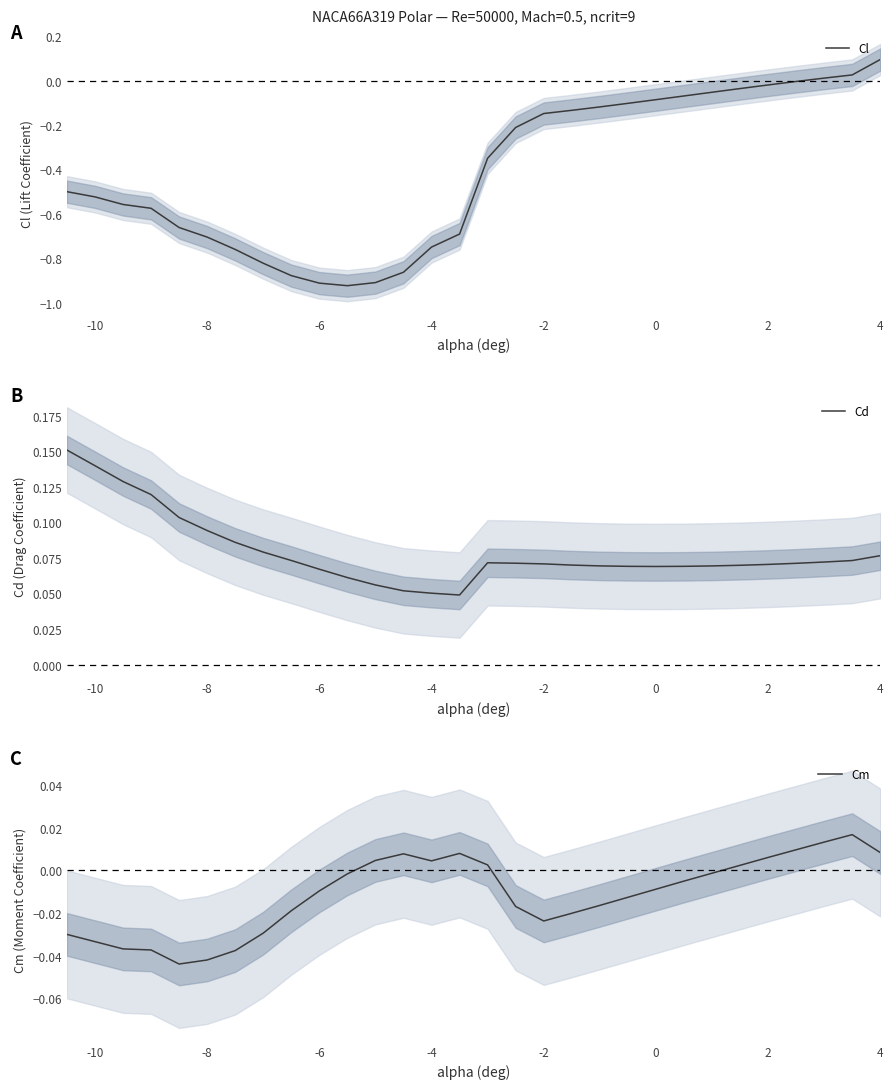

What is the value of the Cd point at the 14th from the left?

0.1